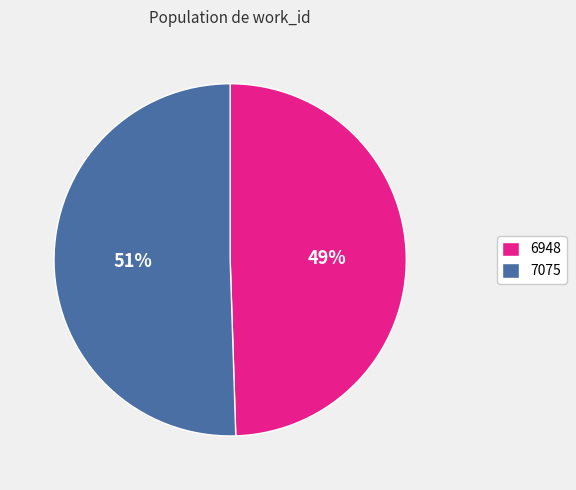

Do 6948 and 7075 together represent more than half of the pie?

Yes